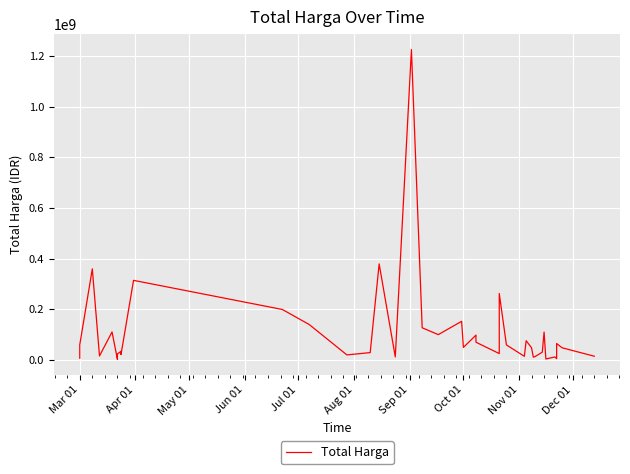

Reading left to right, extract all data points from this chart.

6936000	59935000	359500000	15787200	110389990	2395750	23680800	34132505	27720000	21231000	314121780	199200000	139800000	19950000	29000000	379075000	12000000	1224682000	127000000	100000000	152477000	49478000	98000000	70000000	25200000	262118150	59375000	14400000	75920000	48140000	11100000	13442000	30800000	110000000	3825000	11800000	5093000	65000000	48140000	14750000